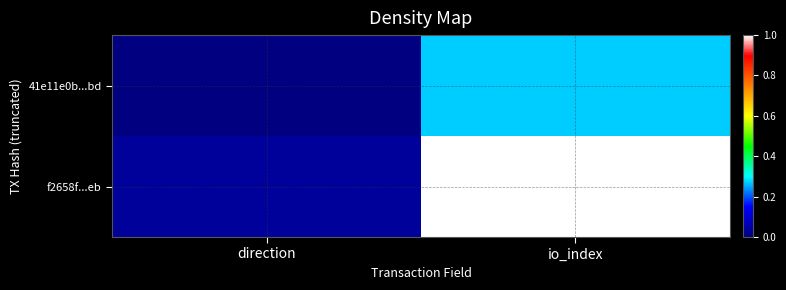

Which series has the widest spread of values?

f2658f...eb